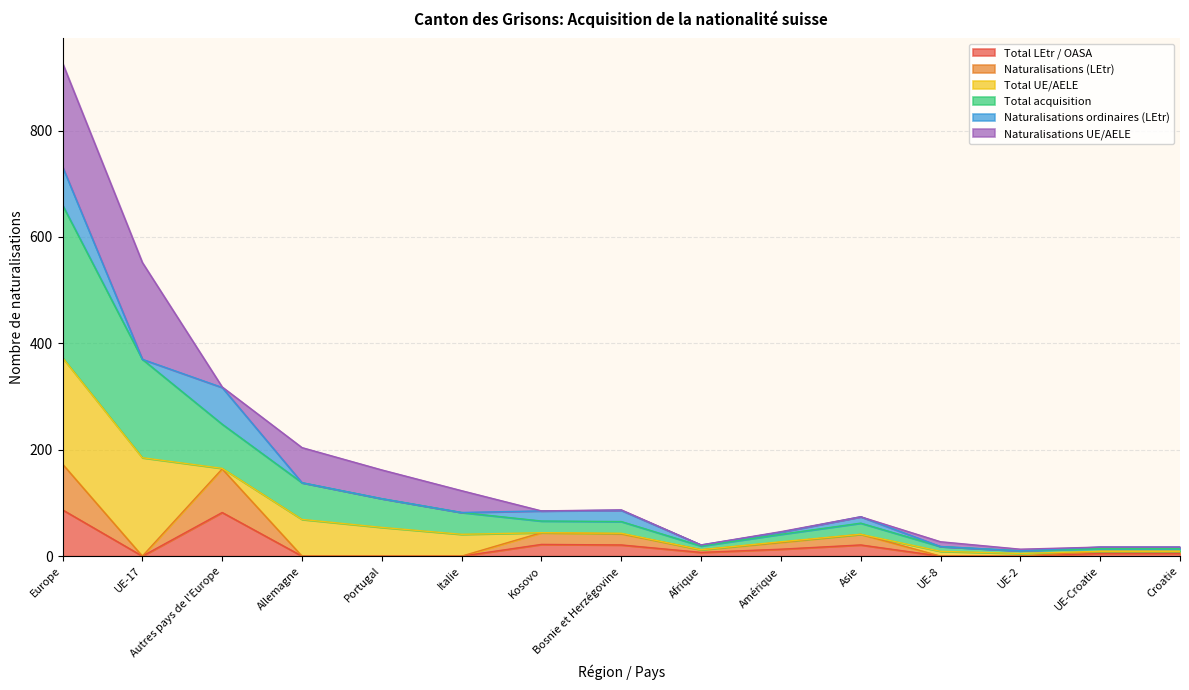

At how many categories does at least one series exceed 875?

1